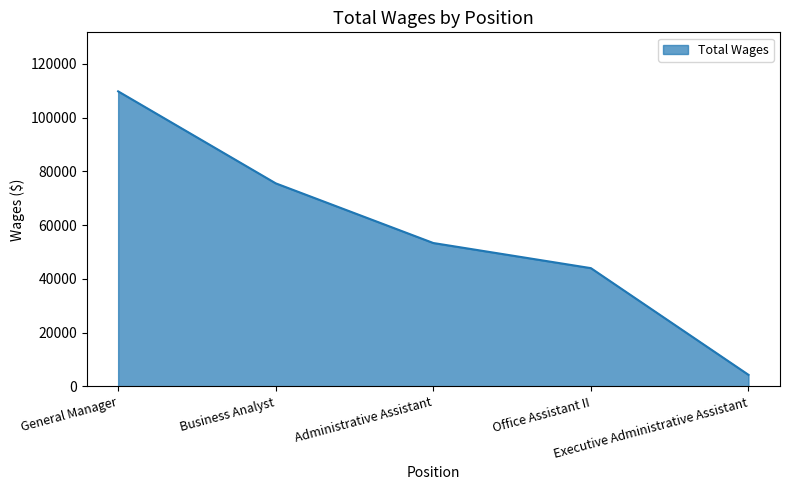

Between Executive Administrative Assistant and Business Analyst, which is larger?

Business Analyst